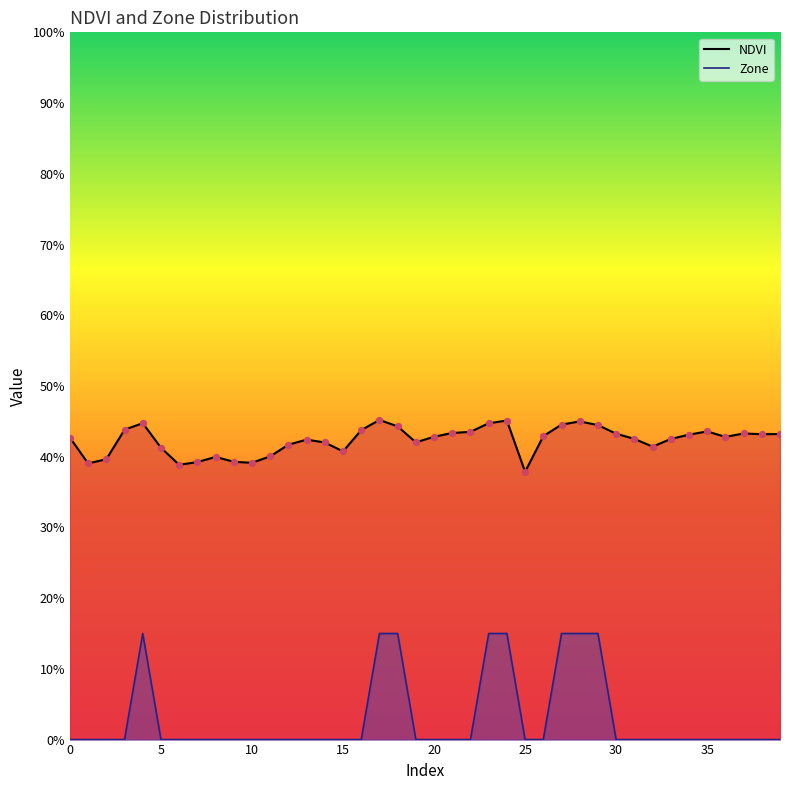

What are all the series names shown in the legend?

NDVI, Zone